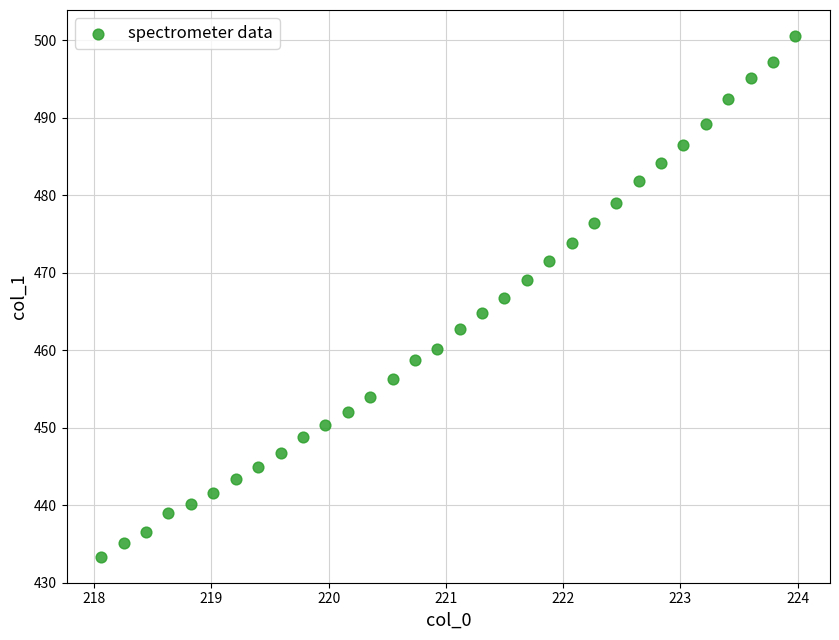

What is the range of Y values (max minus min)?

67.2